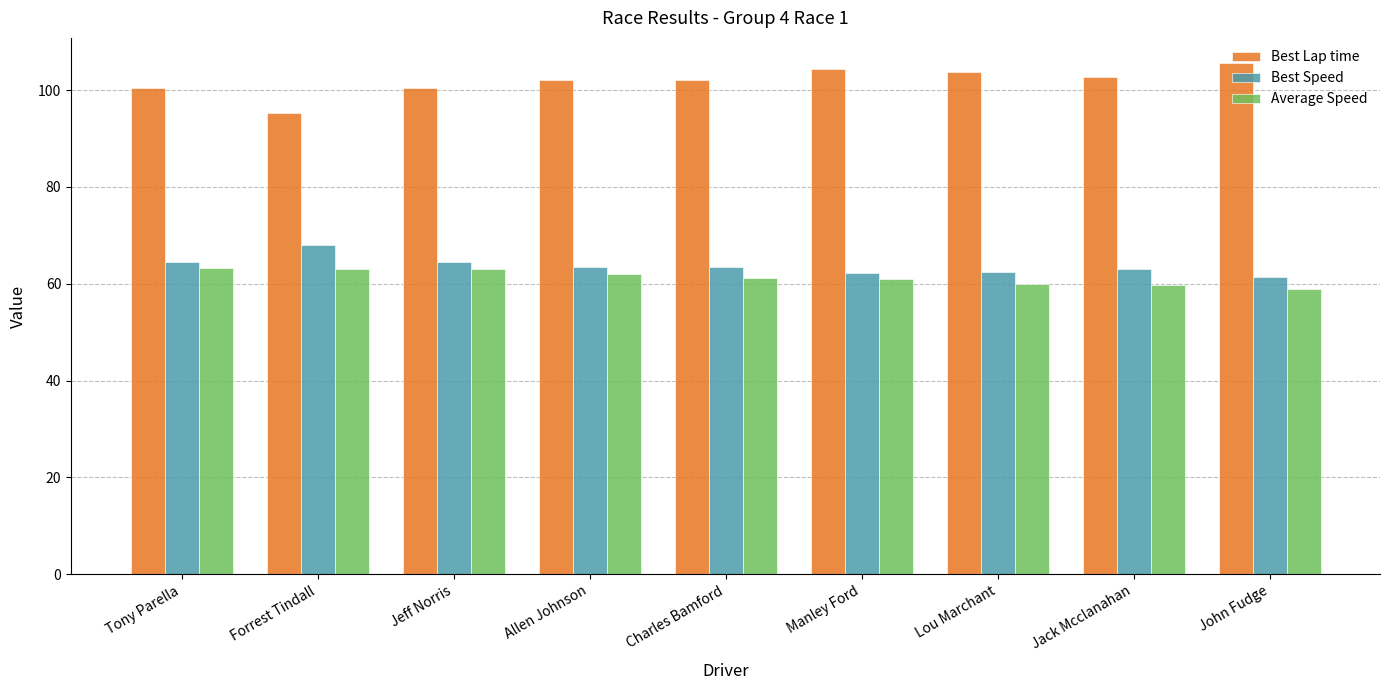

At how many categories does at least one series exceed 97?

8